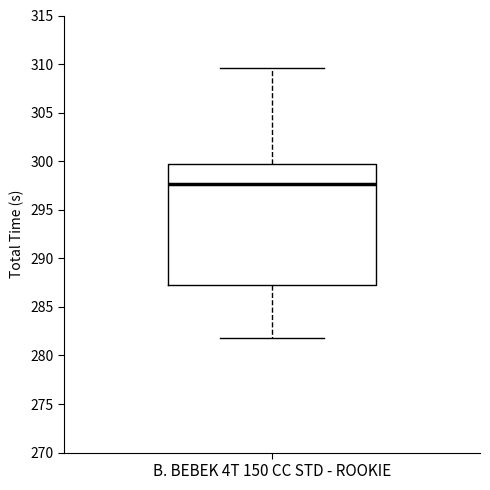

Where is the upper edge of the box for B. BEBEK 4T 150 CC STD - ROOKIE on the y-axis? The values are not printed on the chart, so give them approximately, as read against the axis.

299.5